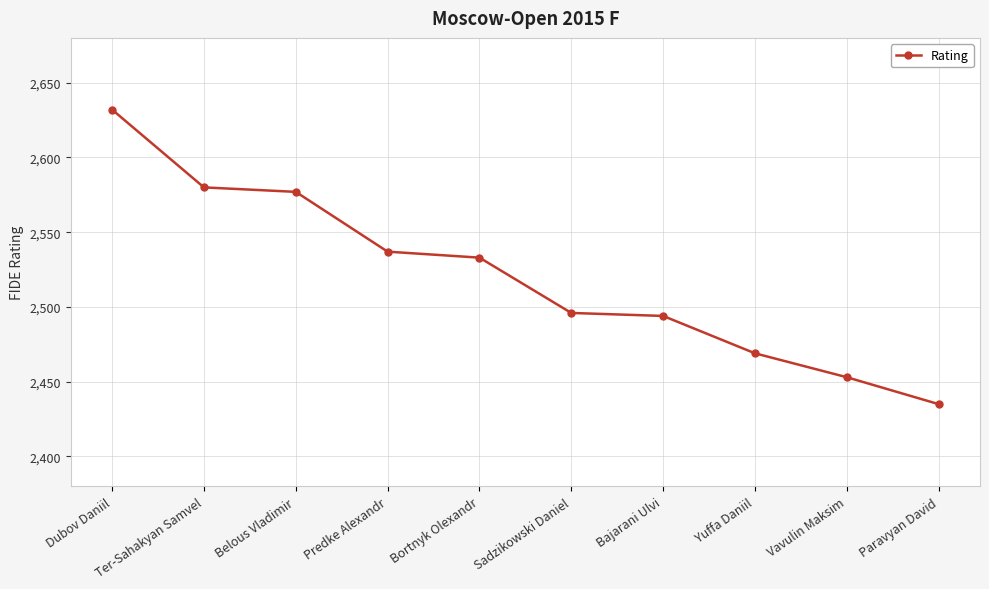

Reading left to right, transcribe all the data shown in this chart.

2632	2580	2577	2537	2533	2496	2494	2469	2453	2435